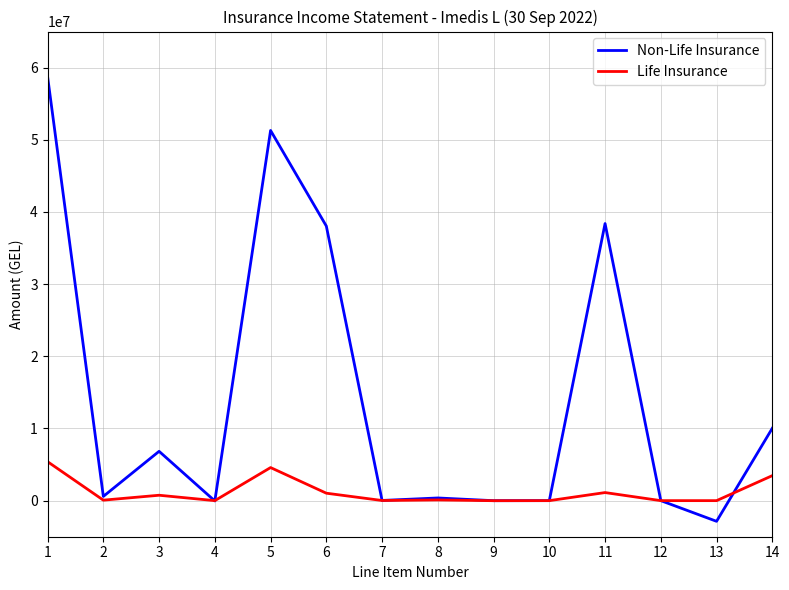

How many values in the Life Insurance series exceed 97365?

7